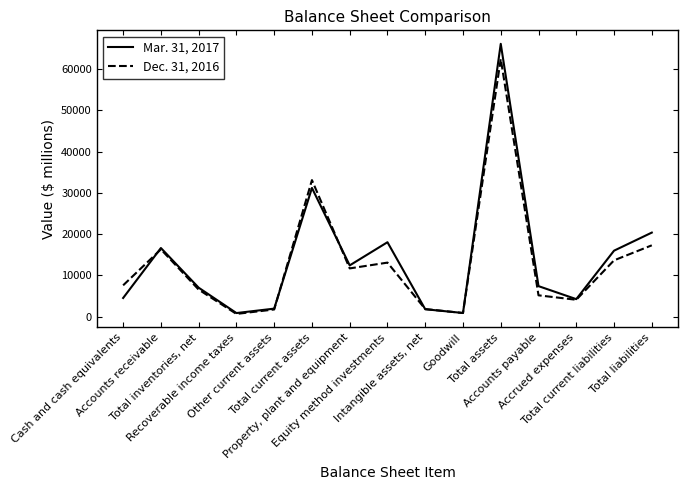

The value of Mar. 31, 2017 at Accrued expenses is 7501. True or false?

False